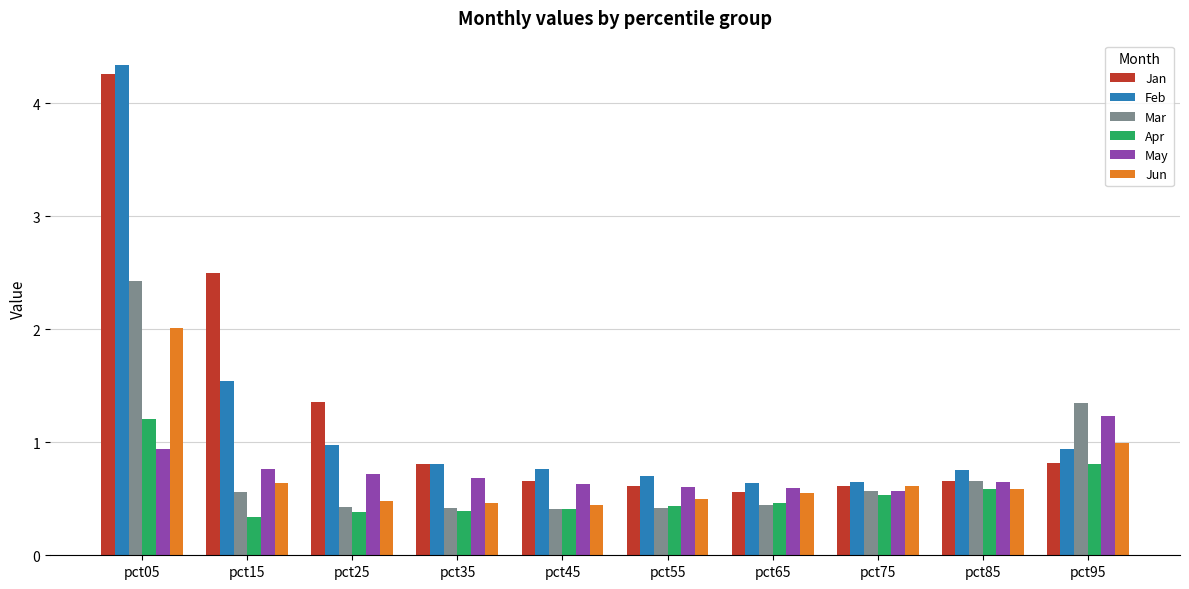

What is the difference between the highest and lowest values at pct75?

0.1